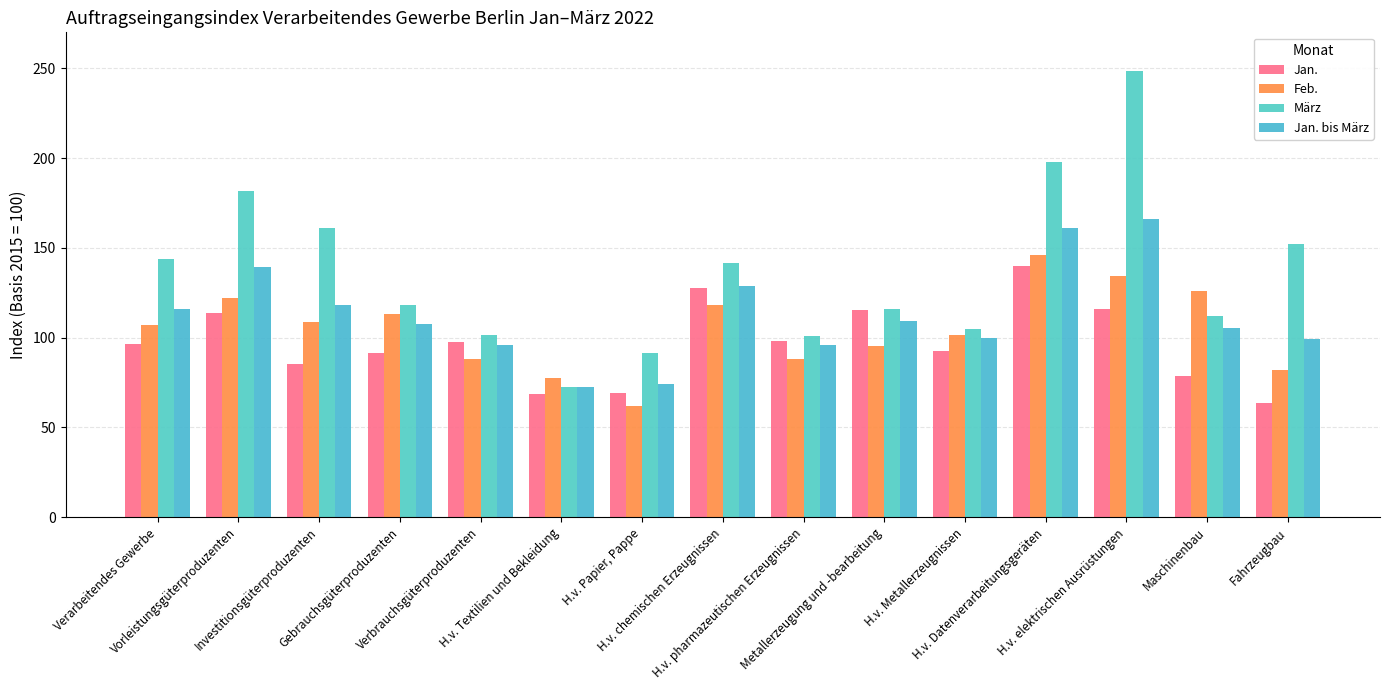

At how many categories does at least one series exceed 67?

15